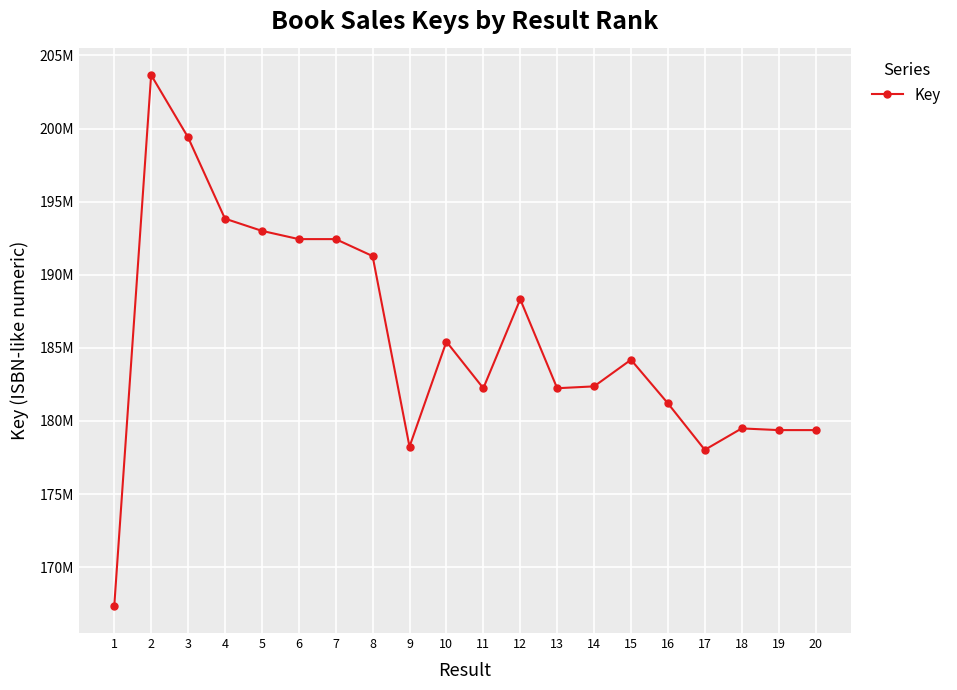

The chart shows a value of 179490552 at 18. True or false?

True